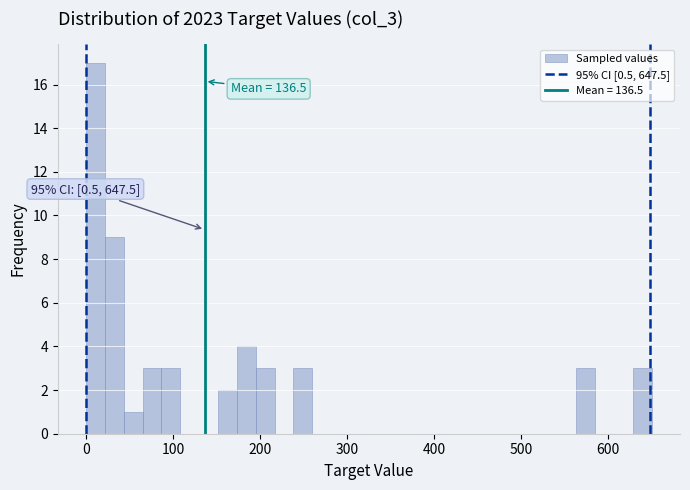

Around what value on the x-axis is the tallest bar? Give the approximate position of its centre, as read against the axis.

10